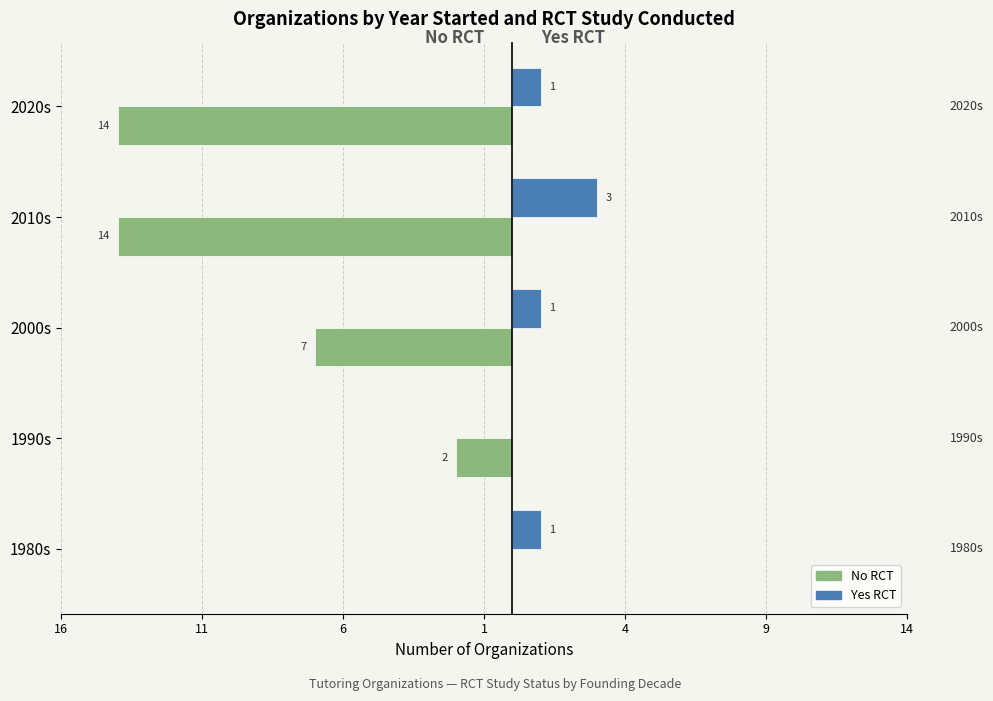

Which series has the largest range (max minus min)?

No RCT